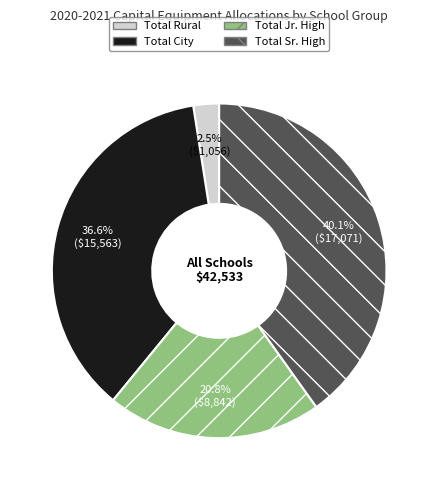

Which category has the biggest portion of the pie?

Total Sr. High